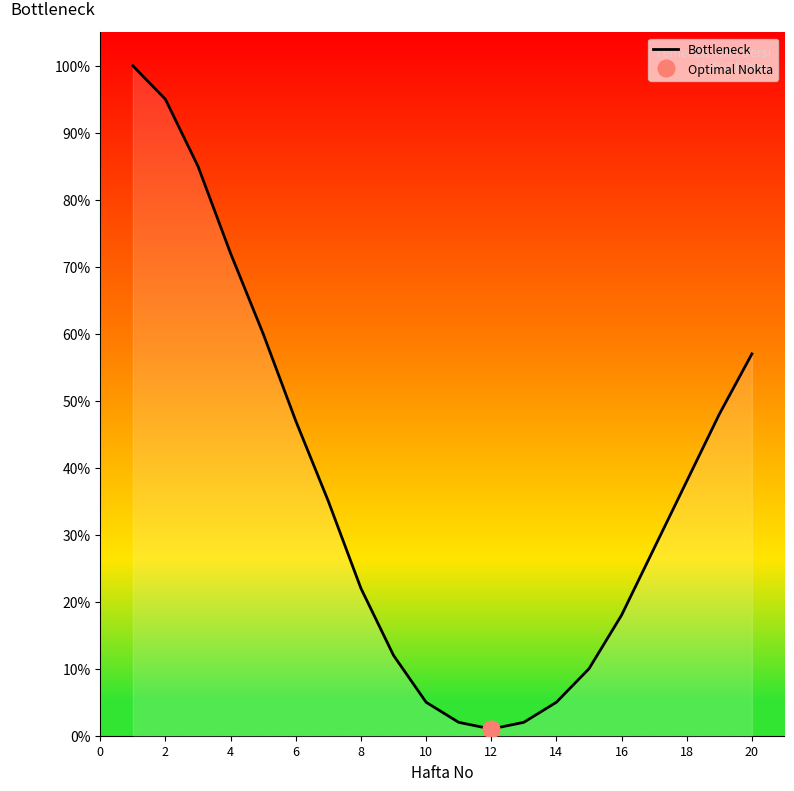

What is the highest value of the Bottleneck series?

100